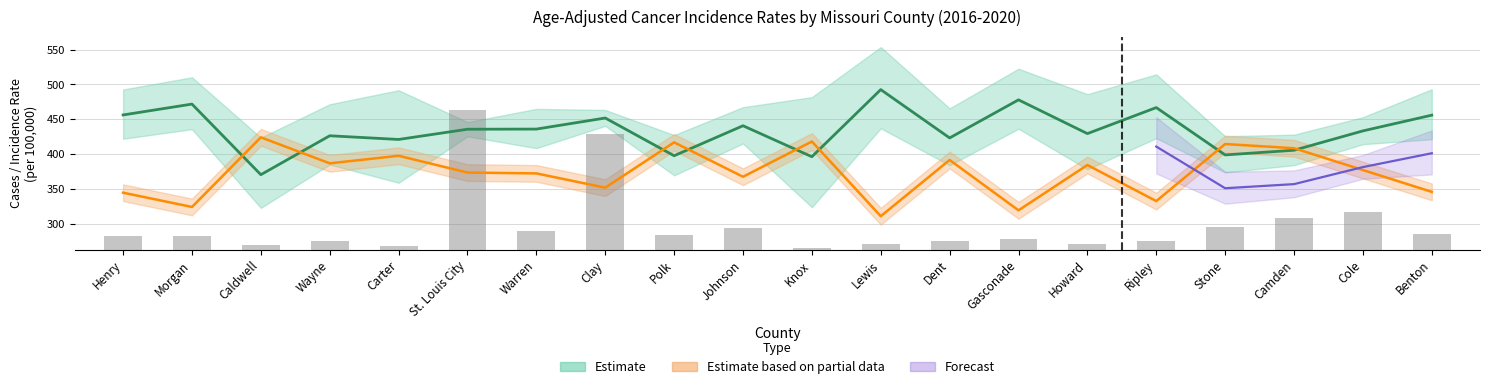

What position from the right is Stone?

4